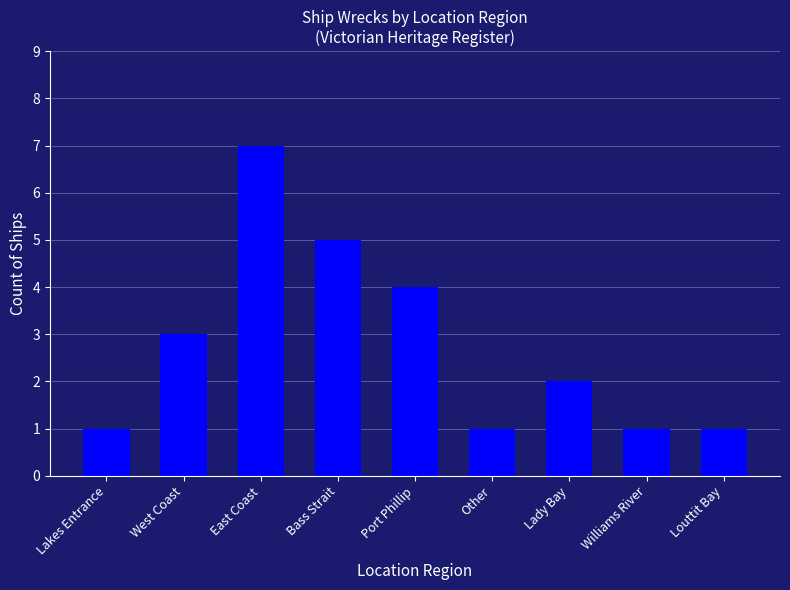

True or false: the data shows 0 at Williams River.

False